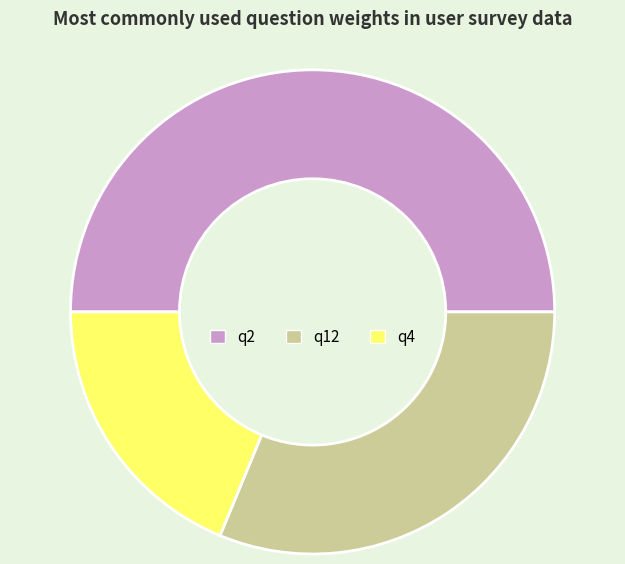

Which slice is the largest?

q2